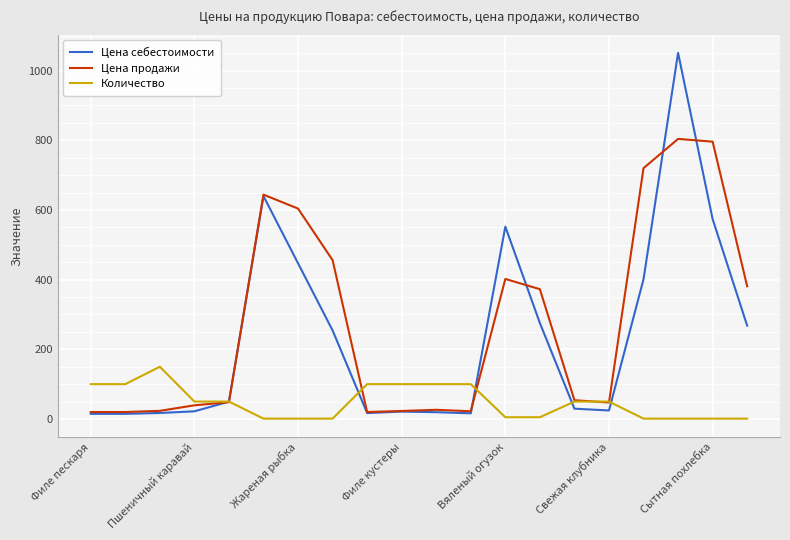

What is the maximum value shown in the chart?

1051.0